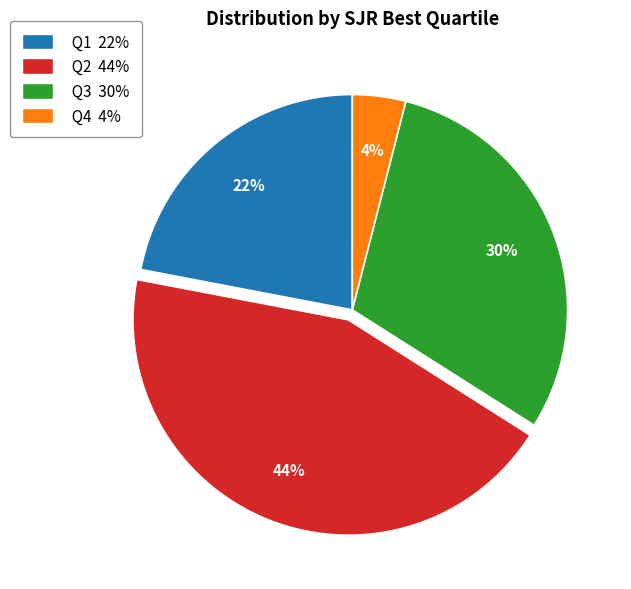

To the nearest percent, what is the difference between the Q4 and Q2 slice percentages?

40%